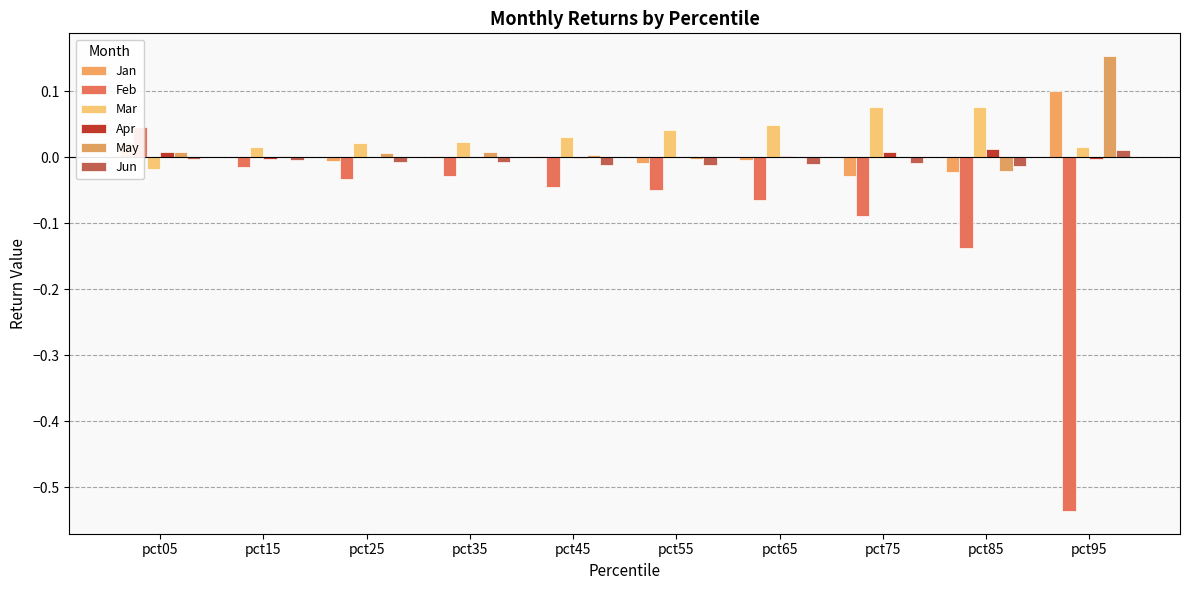

The value of Mar at pct95 is 0.0. True or false?

True